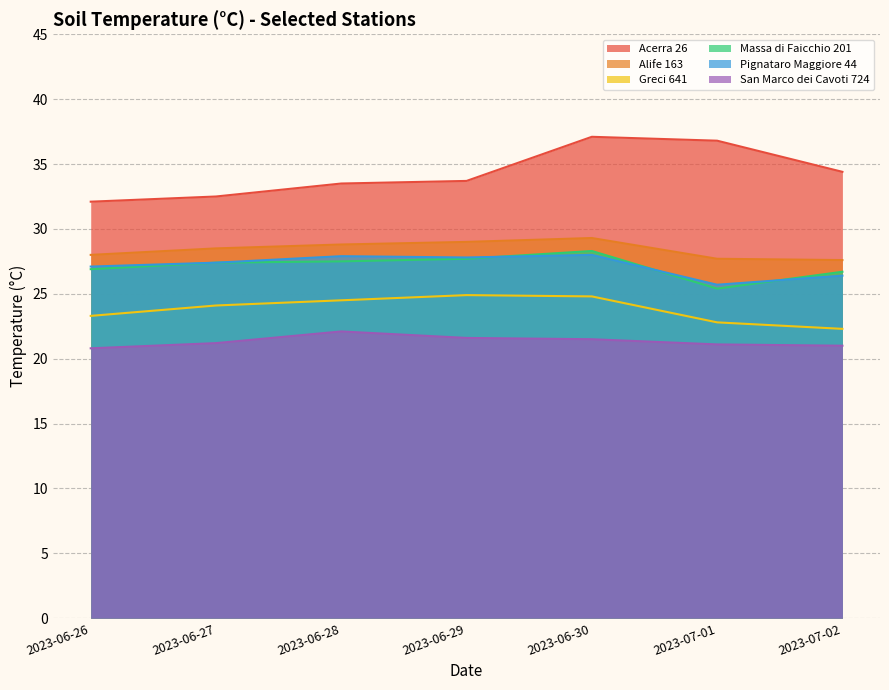

Between 2023-06-28 and 2023-06-29, which series saw the biggest shift?

San Marco dei Cavoti 724